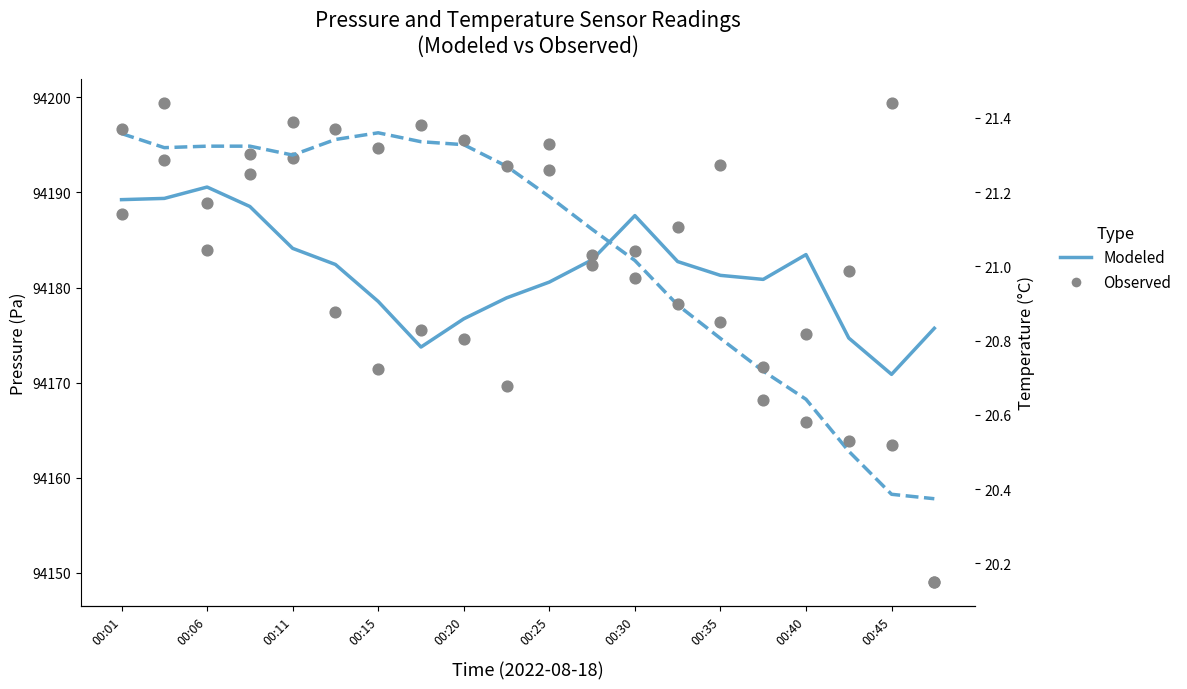

Which series reaches the minimum Y coordinate?

Temperature (observed)